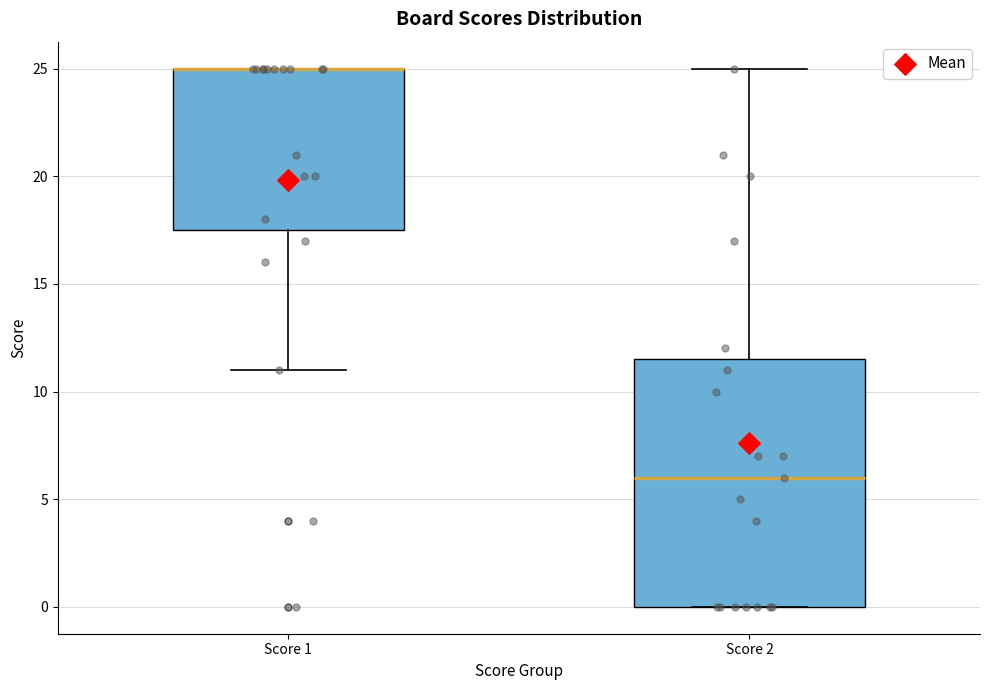

Where does the median line of the box for Score 2 sit on the y-axis? The values are not printed on the chart, so give them approximately, as read against the axis.

6.0